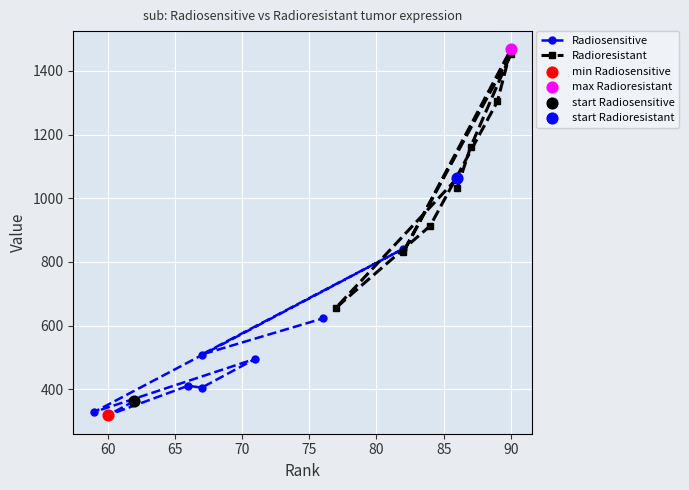

Is the value of Radiosensitive at 90 greater than the value of Radioresistant at 60?

No